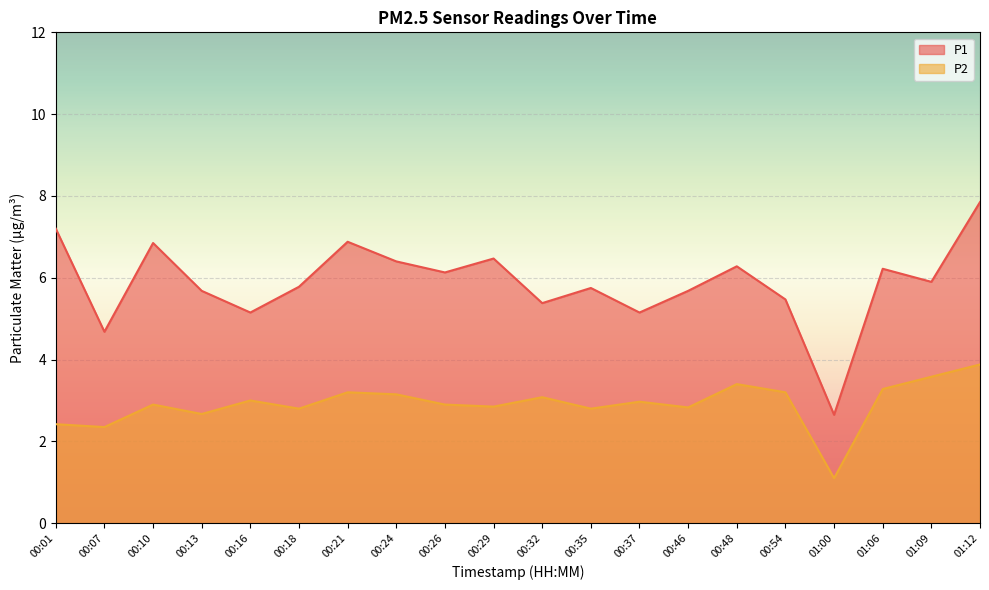

What is the greatest value displayed?

7.8